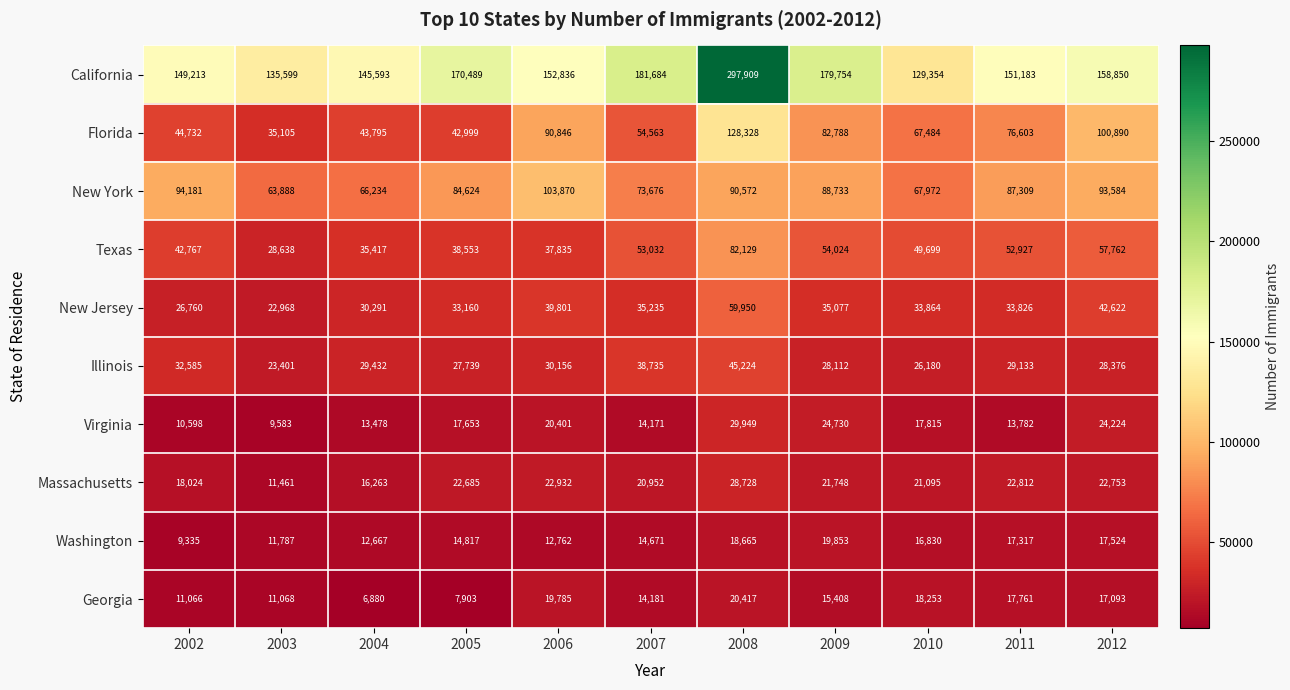

Rank the categories by Texas value from highest to lowest.

2008, 2012, 2009, 2007, 2011, 2010, 2002, 2005, 2006, 2004, 2003